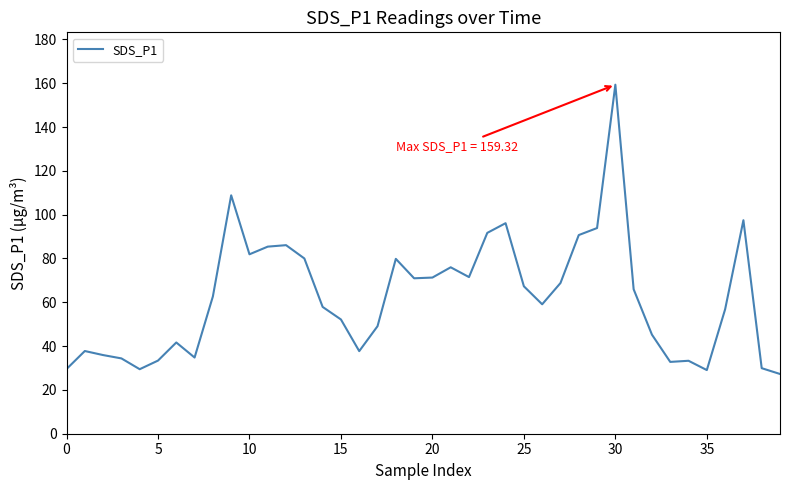

What is the minimum value shown in the chart?

27.3